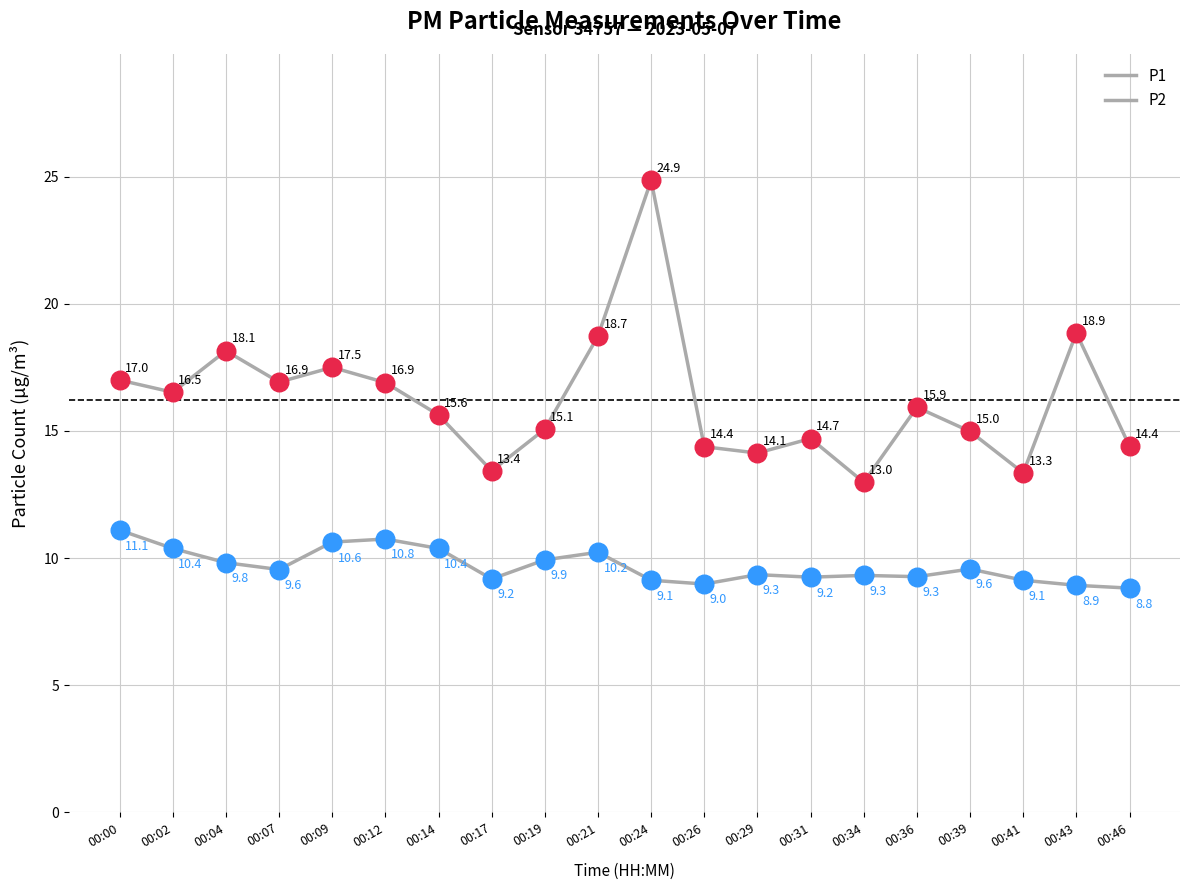

Is the value of P1 at 00:19 greater than the value of P2 at 00:19?

Yes